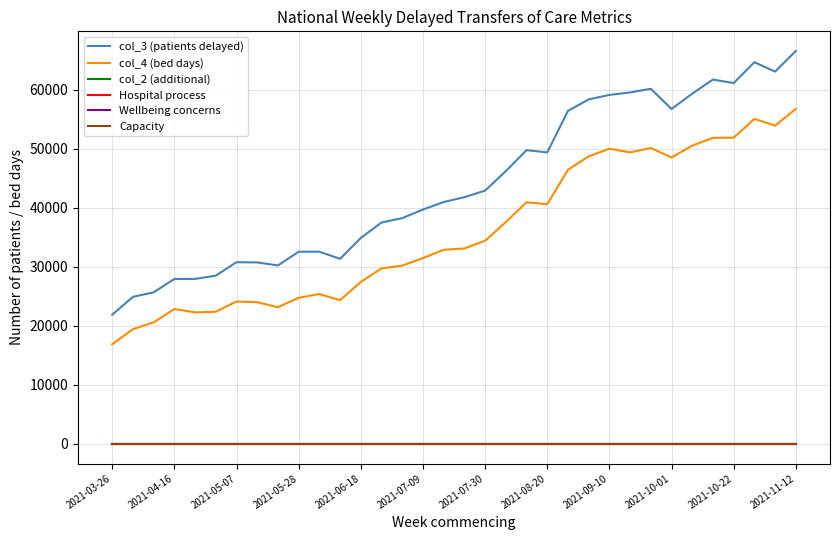

True or false: col_3 (patients delayed) has more than 2 points higher than both neighbors.

True